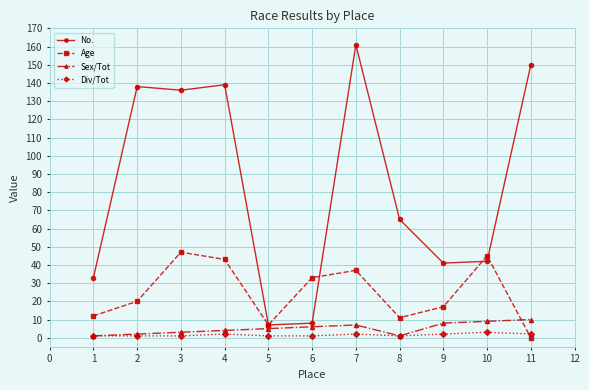

Which series has the largest range (max minus min)?

No.